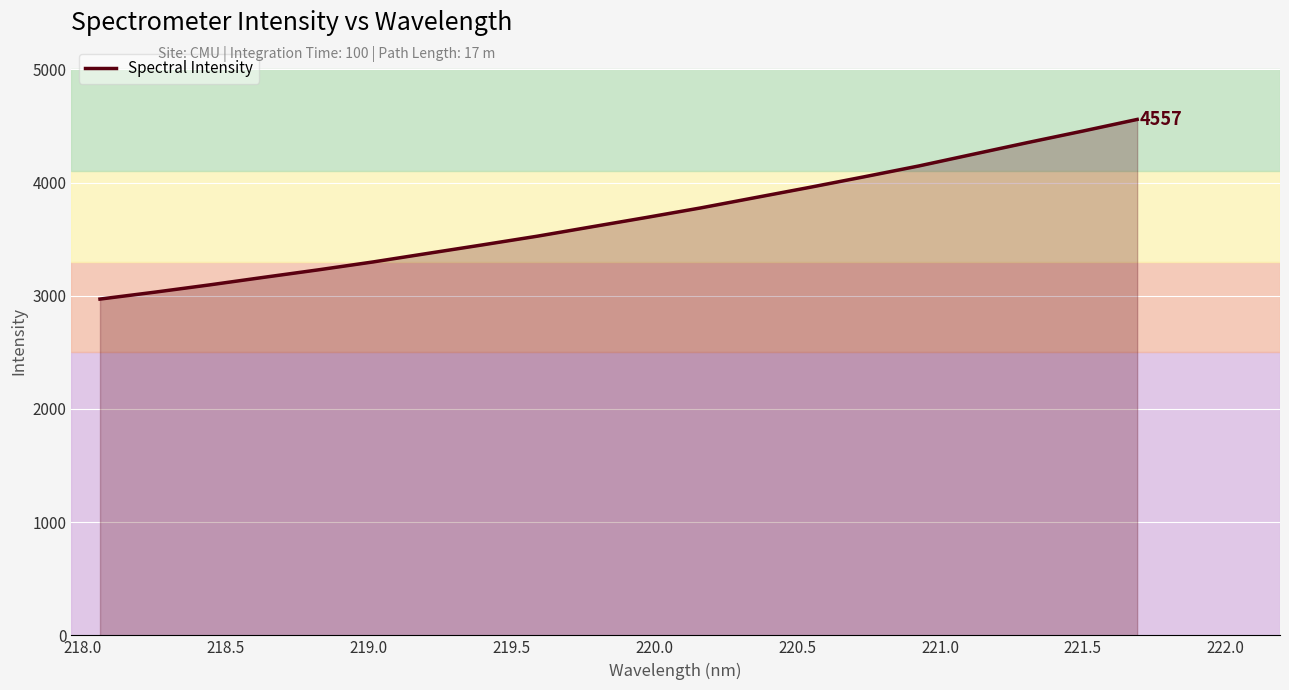

What is the minimum value shown in the chart?

2970.5